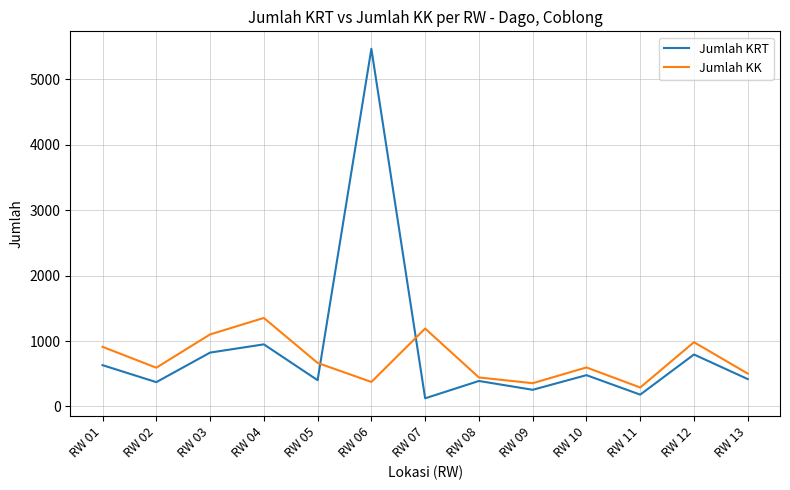

Where does the Jumlah KK series first go above 596?

RW 01